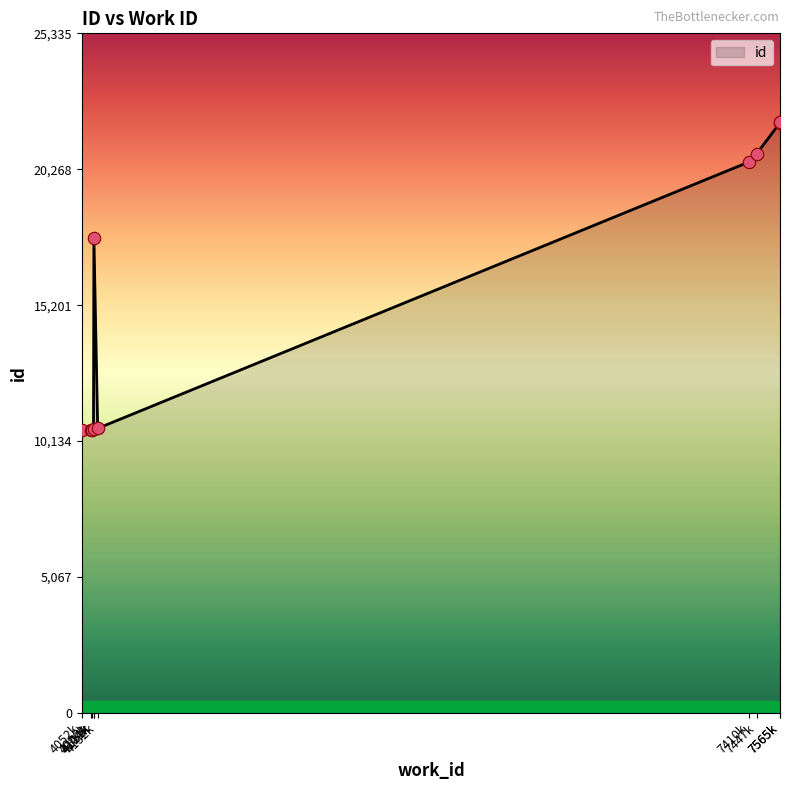

What is the change in value from 4111 to 4132?

+6